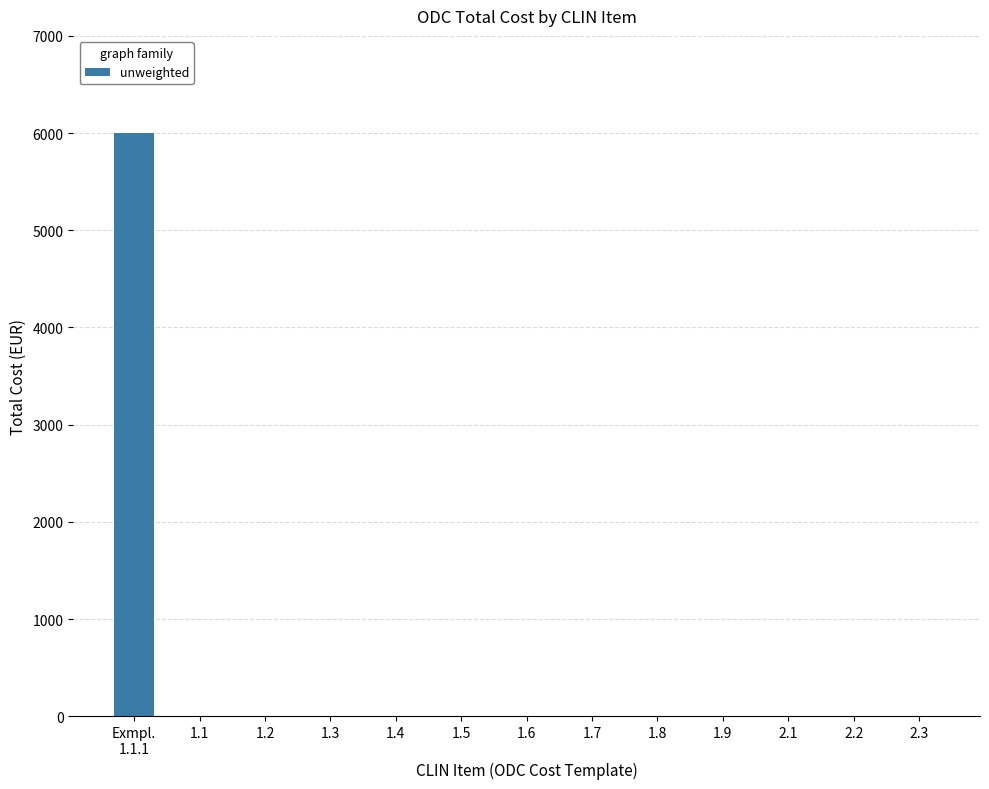

Are the bars horizontal?

No